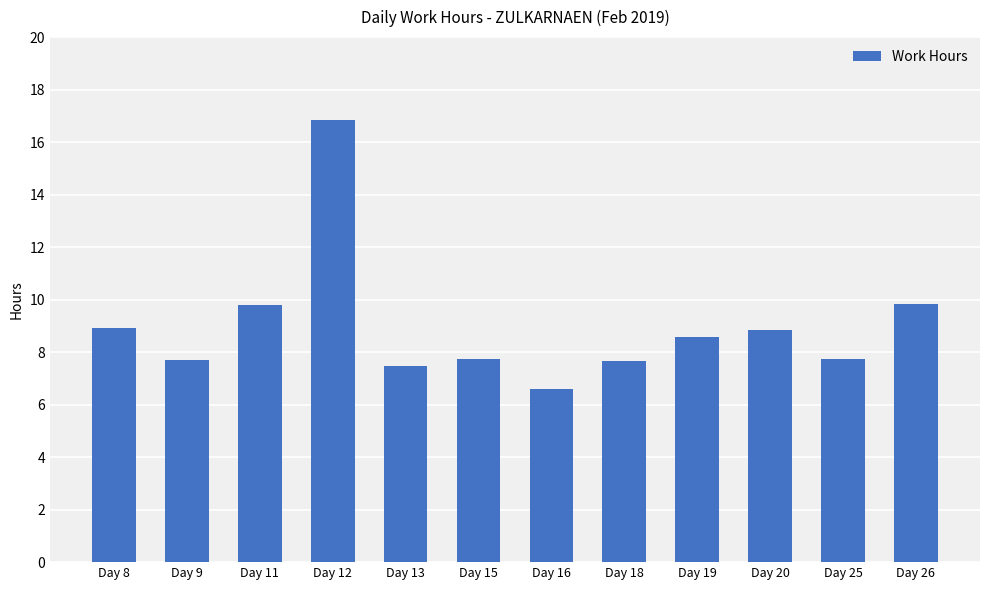

What is the change in value from Day 12 to Day 16?

-10.3